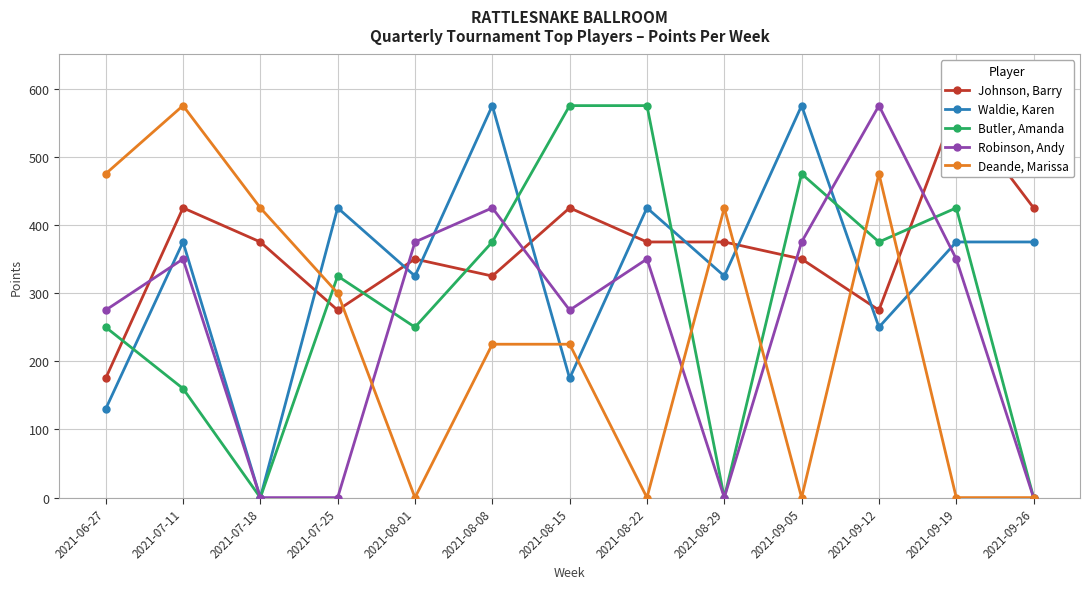

What are all the series names shown in the legend?

Johnson, Barry, Waldie, Karen, Butler, Amanda, Robinson, Andy, Deande, Marissa